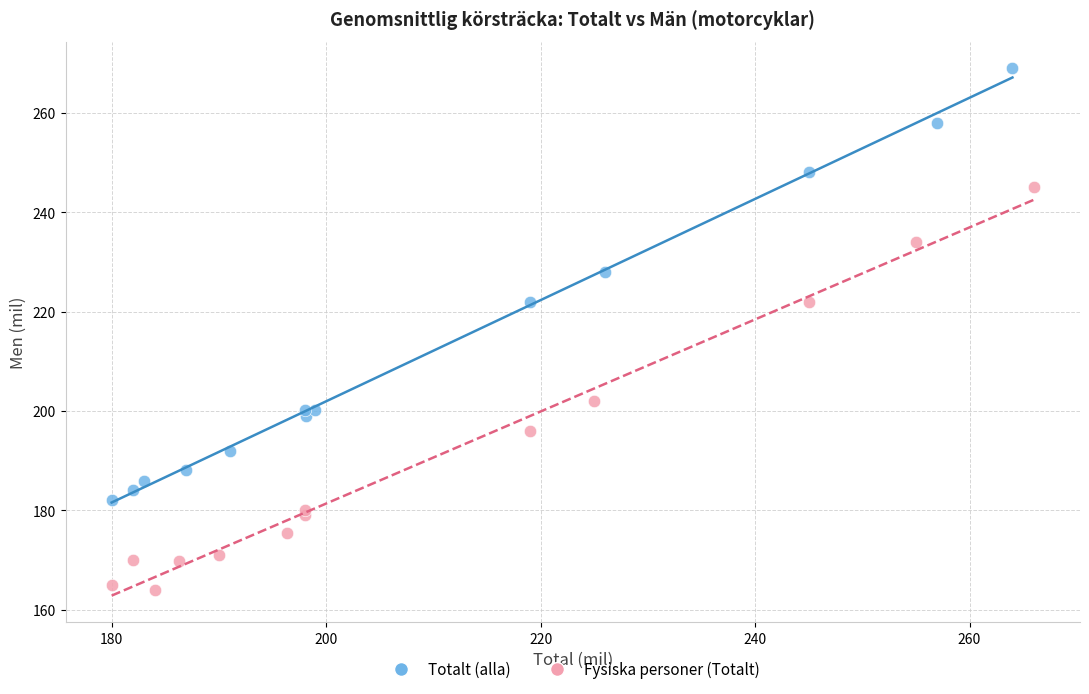

Which series contains the lowest Y value?

Fysiska personer (Totalt)